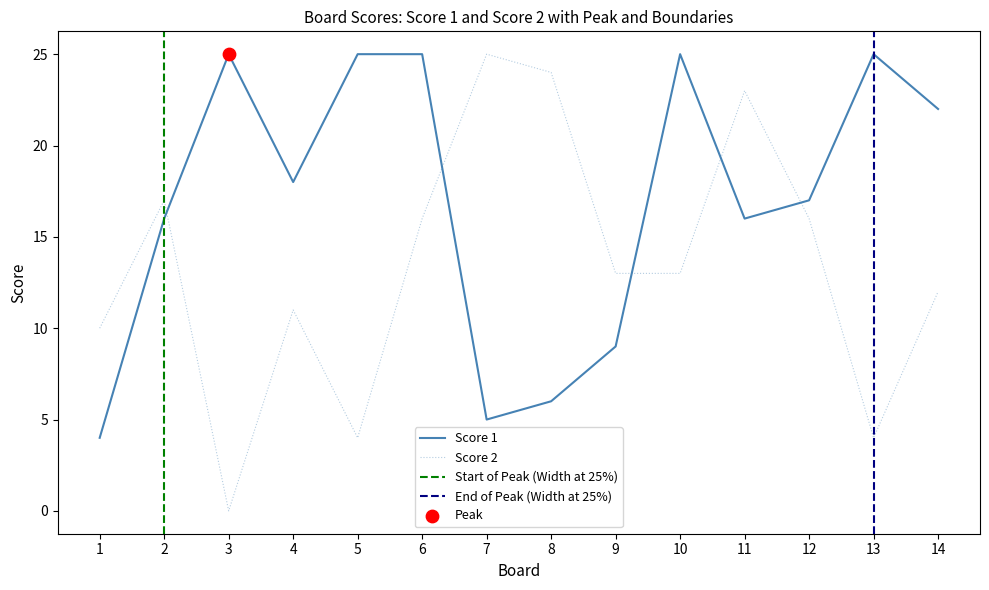

Is the value of Score 2 at 14 greater than the value of Score 1 at 7?

Yes